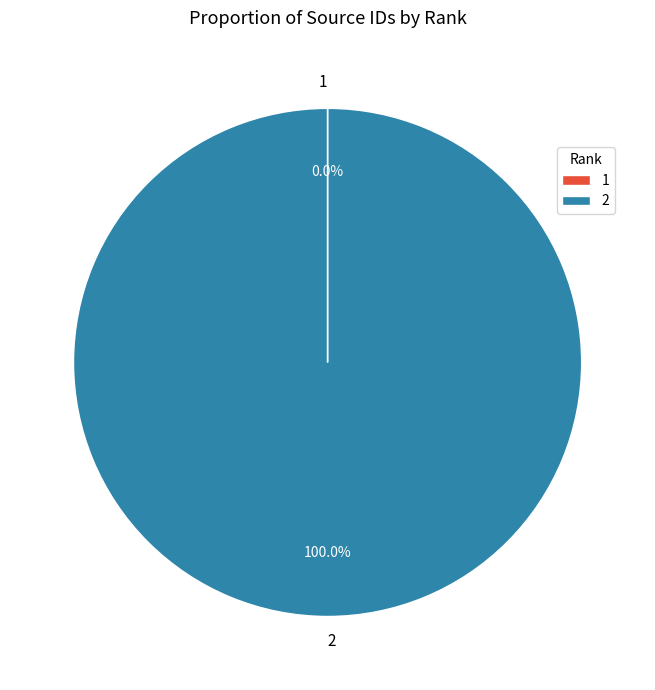

Does 2 account for over 50% of the chart?

Yes